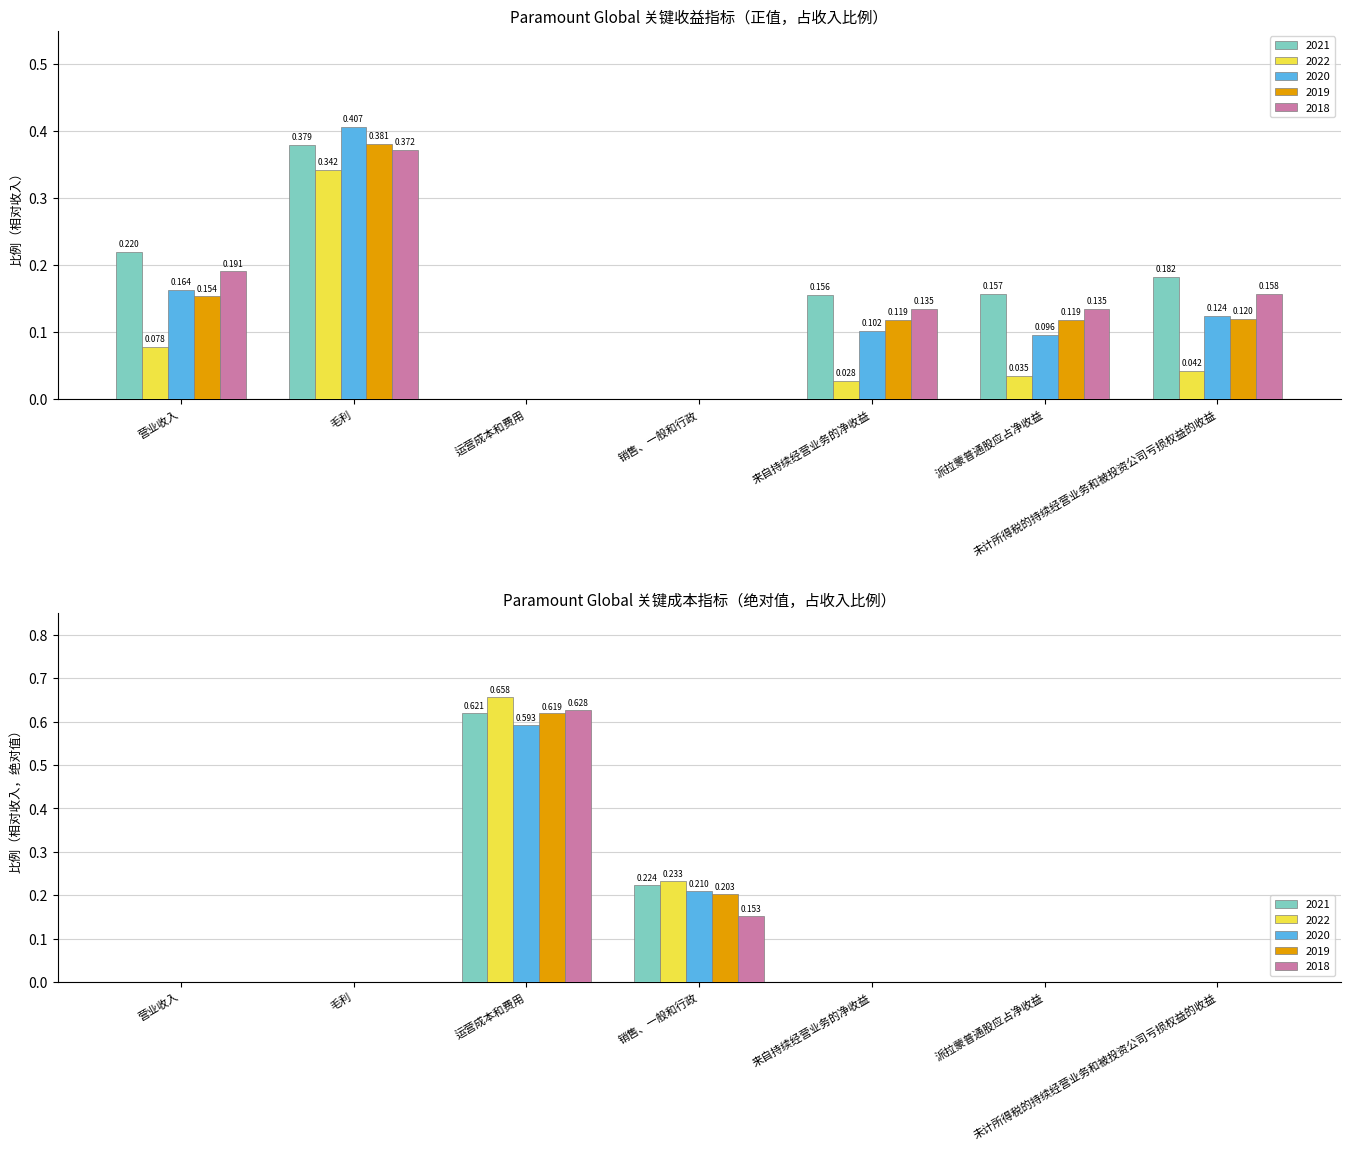

Is the value of 2021 at 毛利 greater than the value of 2022 at 销售、一般和行政?

Yes